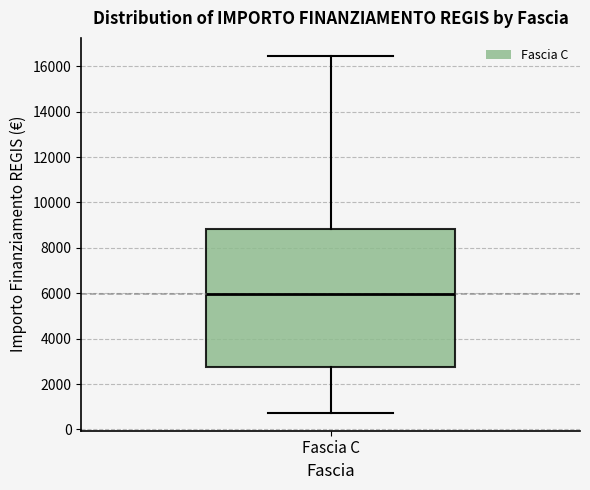

Where does the median line of the box for Fascia C sit on the y-axis? The values are not printed on the chart, so give them approximately, as read against the axis.

6000